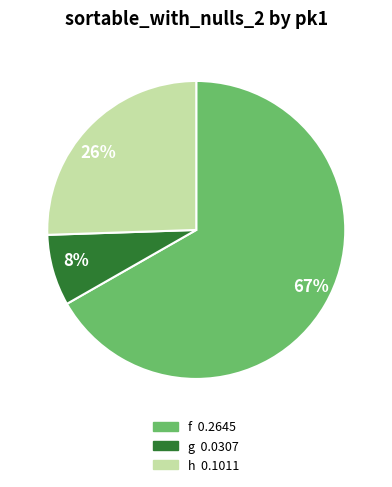

Count the number of slices in the pie.

3